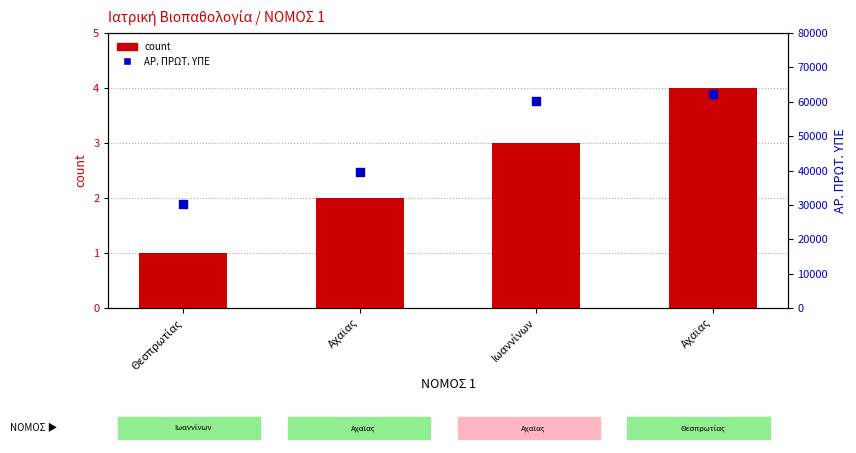

Which series has the largest total across all categories?

ΑΡ. ΠΡΩΤ. ΥΠΕ